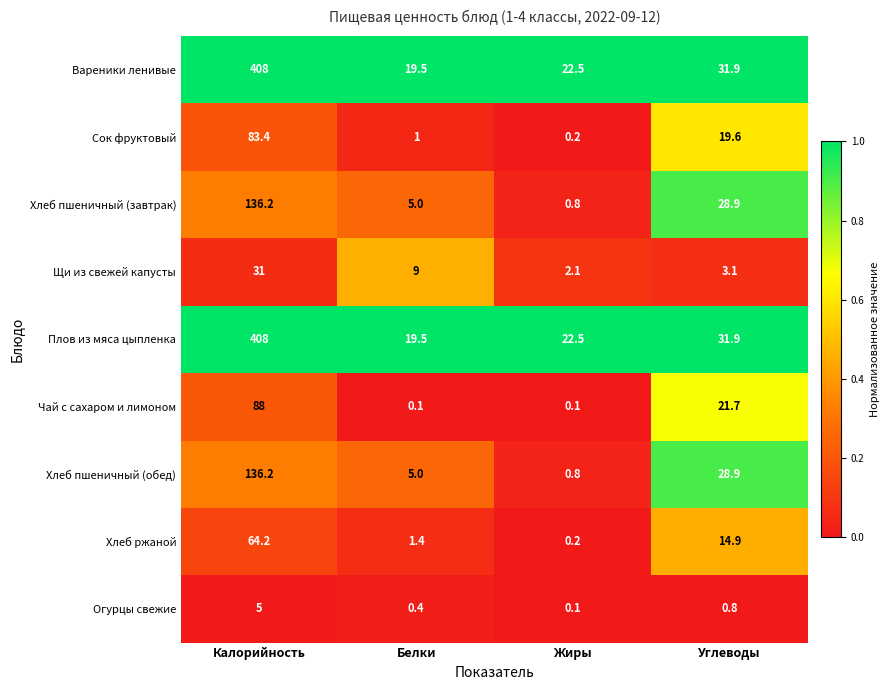

At how many categories does at least one series exceed 0?

4